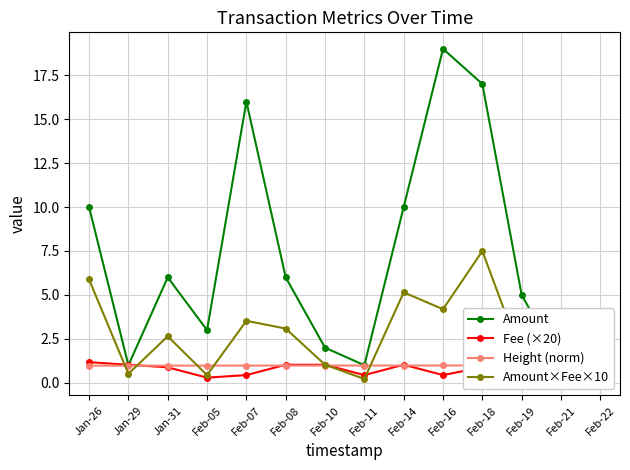

True or false: Amount×Fee×10 has a value of 3.3 at Feb-14.

False